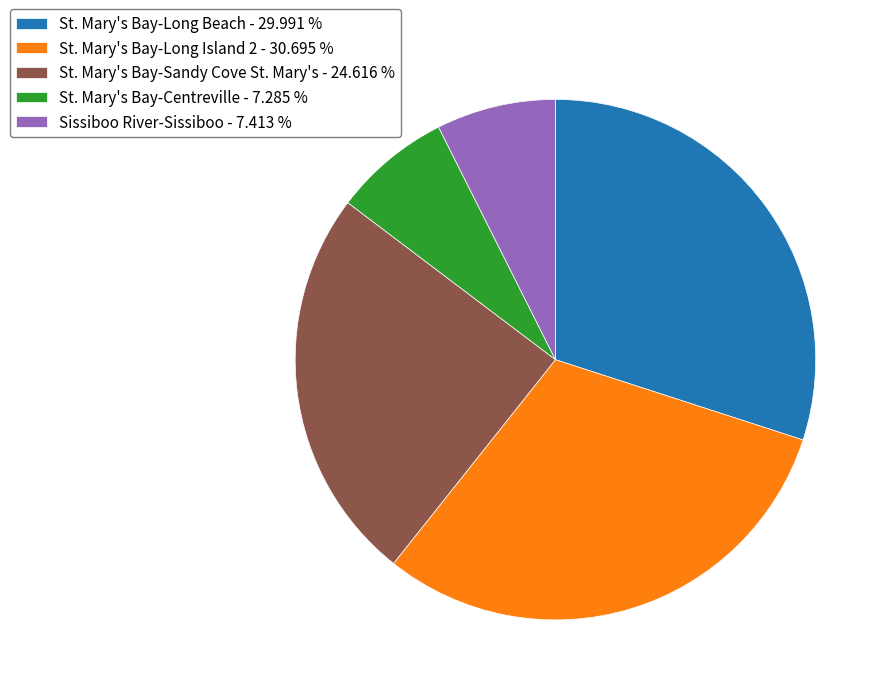

Between St. Mary's Bay-Long Beach - 29.991 % and Sissiboo River-Sissiboo - 7.413 %, which is larger?

St. Mary's Bay-Long Beach - 29.991 %